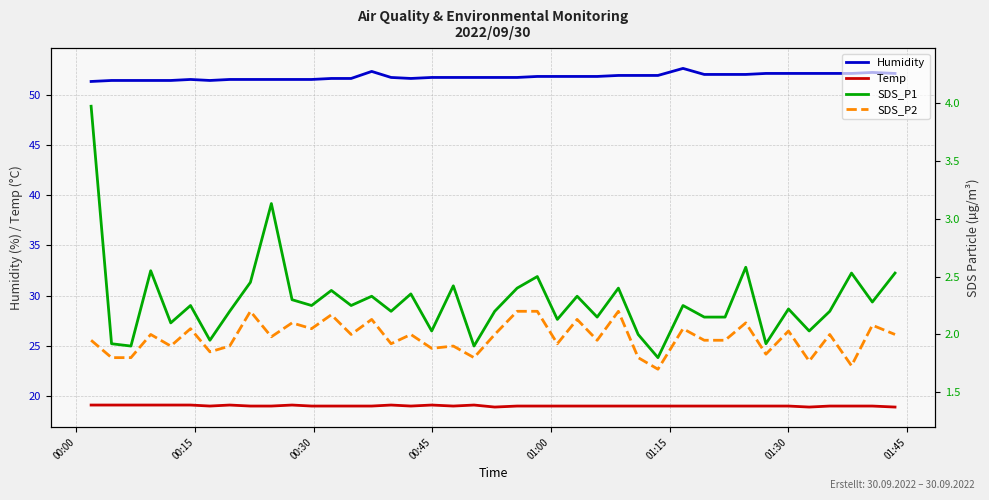

True or false: Humidity and Temp intersect in this chart.

False